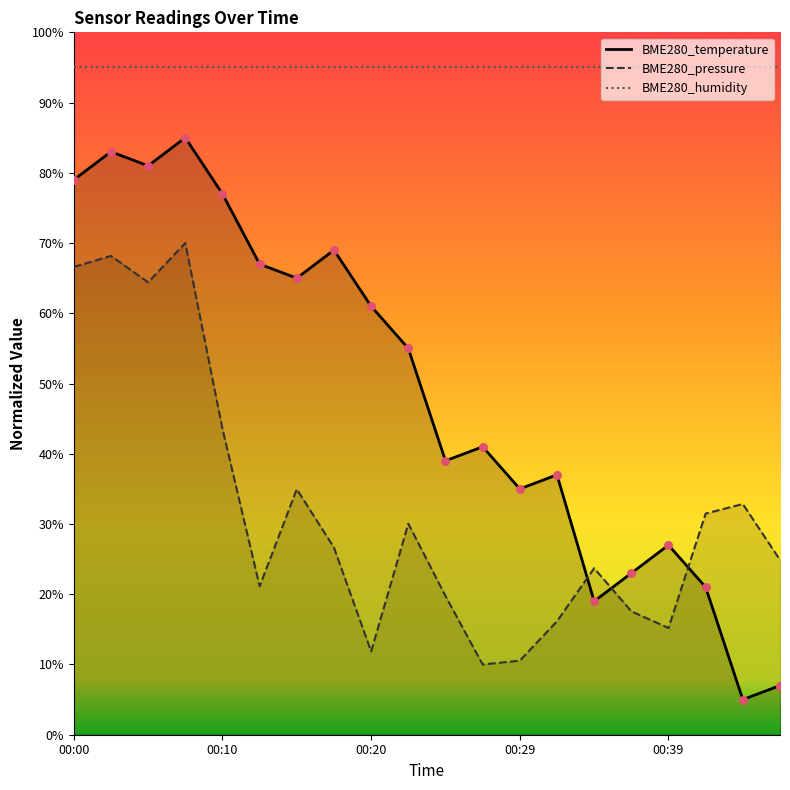

What are all the series names shown in the legend?

BME280_temperature, BME280_pressure, BME280_humidity